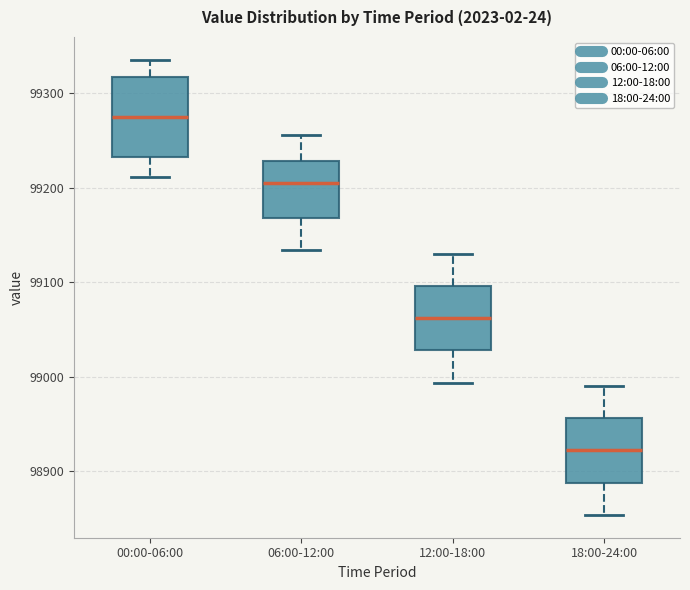

Where is the upper edge of the box for 12:00-18:00 on the y-axis? The values are not printed on the chart, so give them approximately, as read against the axis.

99100